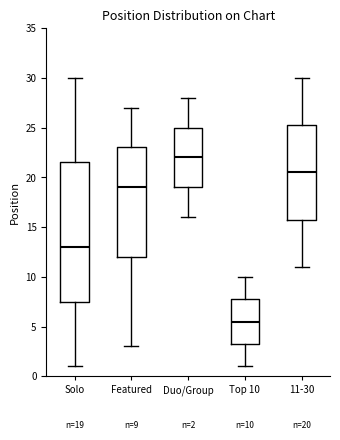

Which box's median line is the highest?

Duo/Group